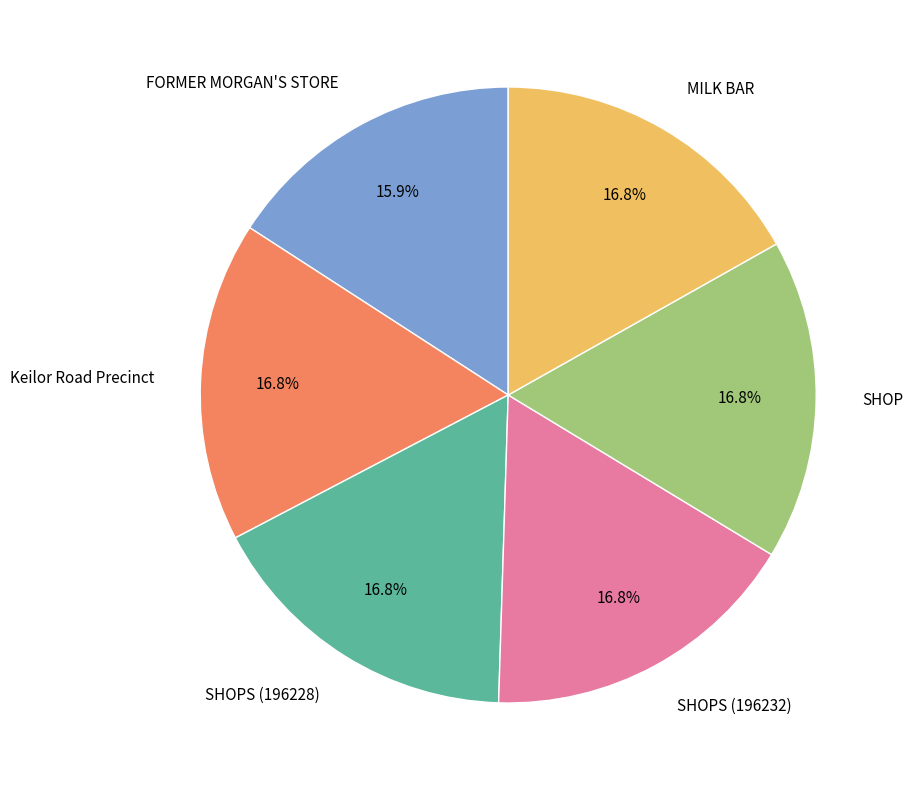

What is the ratio of the value at SHOPS (196232) to the value at Keilor Road Precinct?

1.0